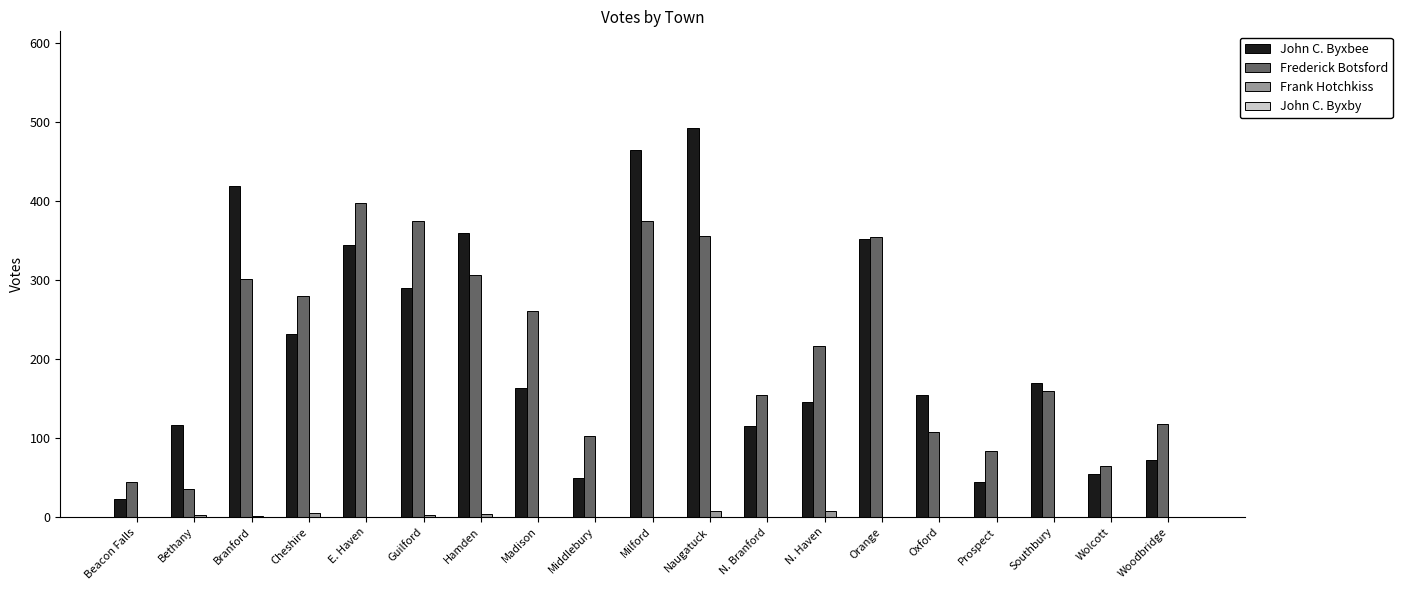

What is the greatest value displayed?

492